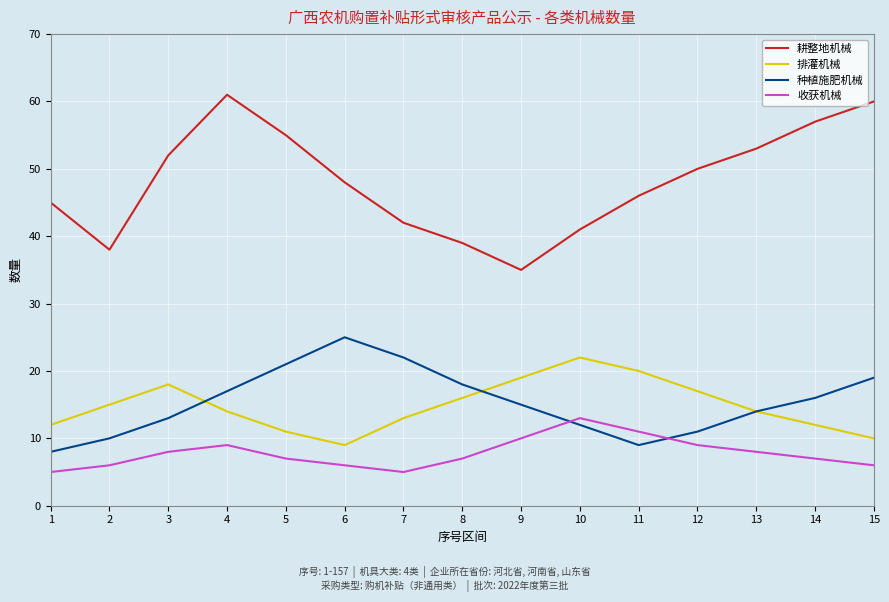

At which label does 耕整地机械 first exceed 48?

3